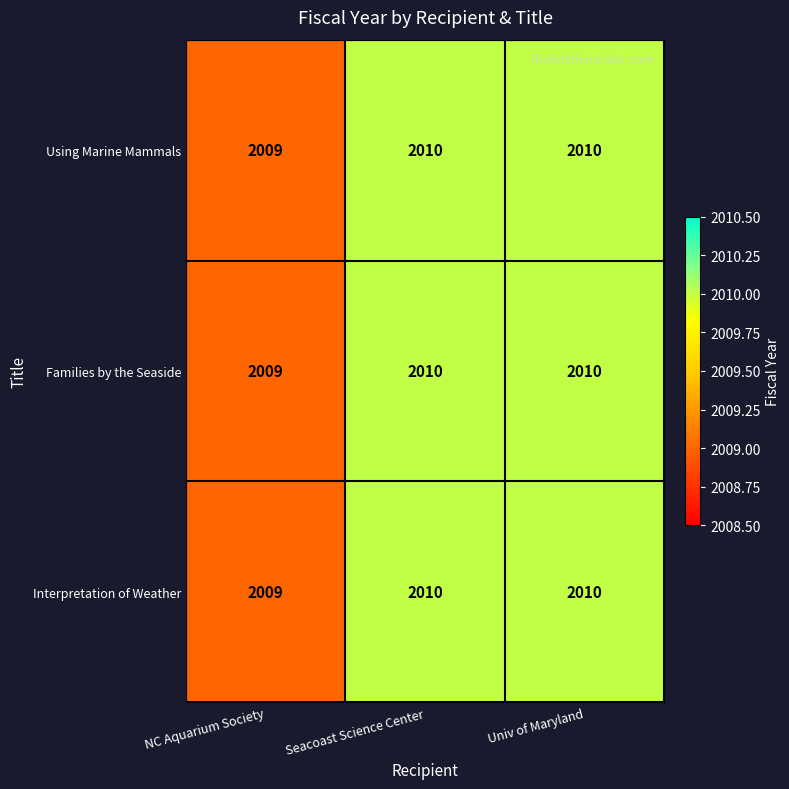

Reading left to right, what are all the values shown in this chart?

Using Marine Mammals: NC Aquarium Society=2009	Seacoast Science Center=2010	Univ of Maryland=2010
Families by the Seaside: NC Aquarium Society=2009	Seacoast Science Center=2010	Univ of Maryland=2010
Interpretation of Weather: NC Aquarium Society=2009	Seacoast Science Center=2010	Univ of Maryland=2010